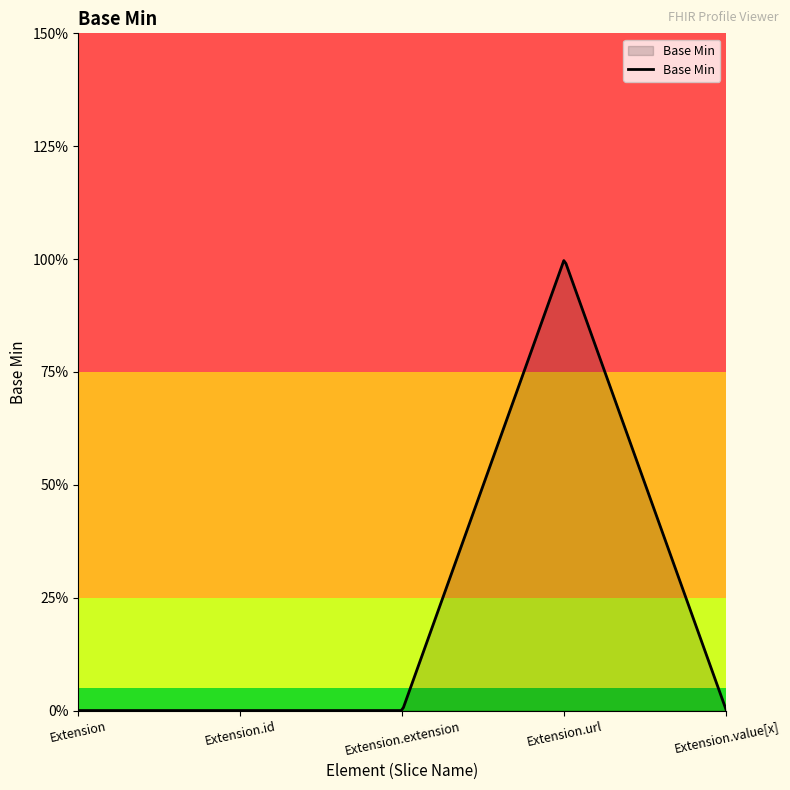

List the labels in order of value, smallest first.

Extension, Extension.id, Extension.extension, Extension.value[x], Extension.url